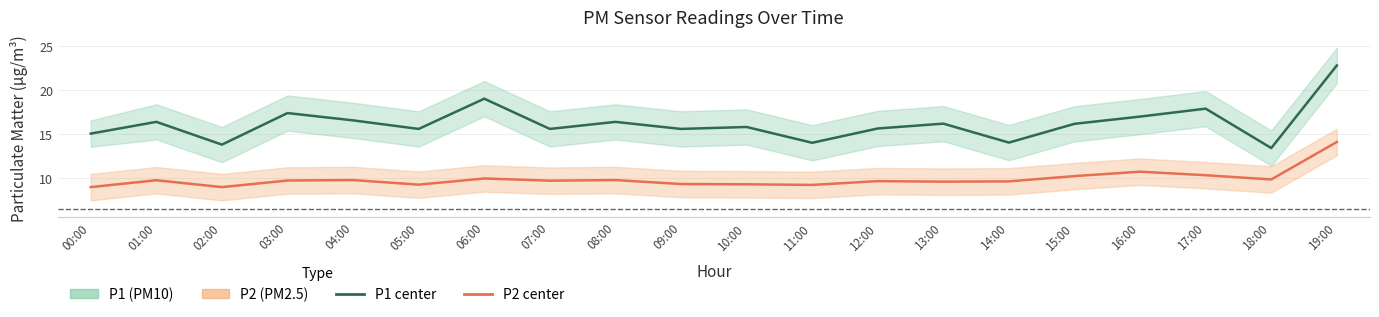

Where is P1 (PM10) nearest to the value 18?

17:00